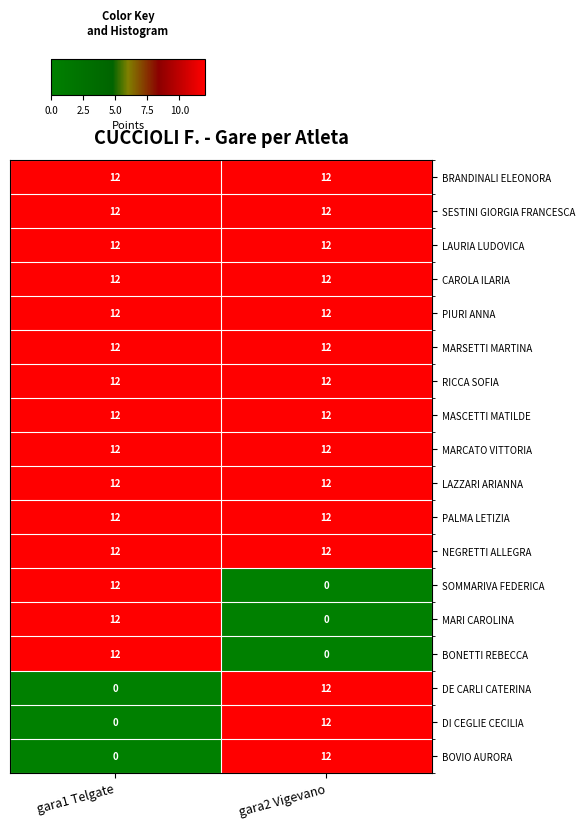

True or false: RICCA SOFIA has a value of 12 at gara1 Telgate.

True